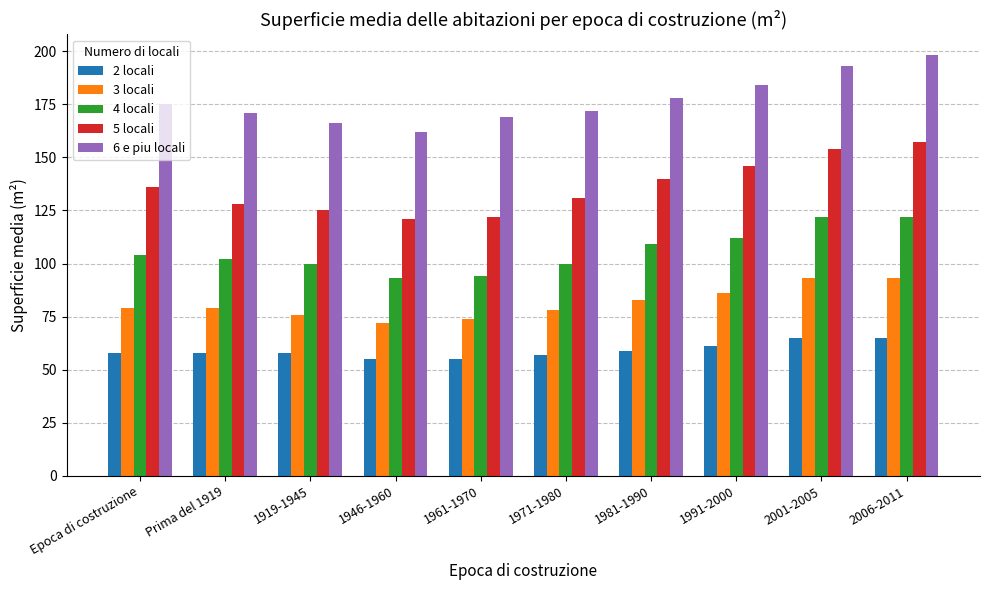

Where is 5 locali nearest to the value 139?

1981-1990